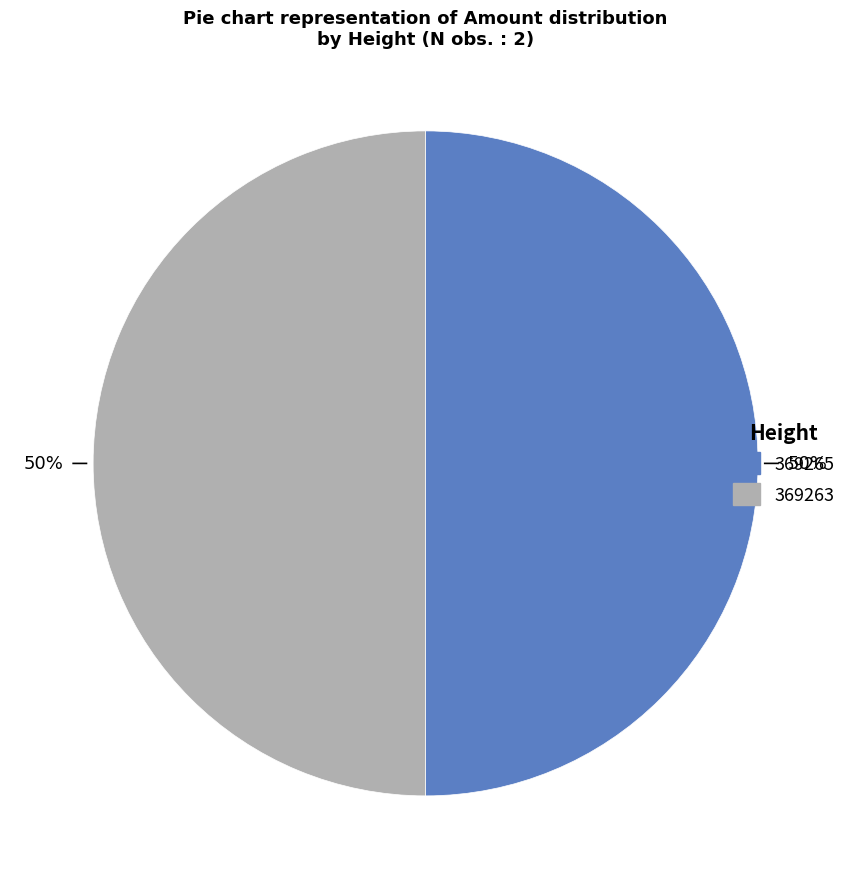

To the nearest percent, what percentage of the pie is 369263?

50%